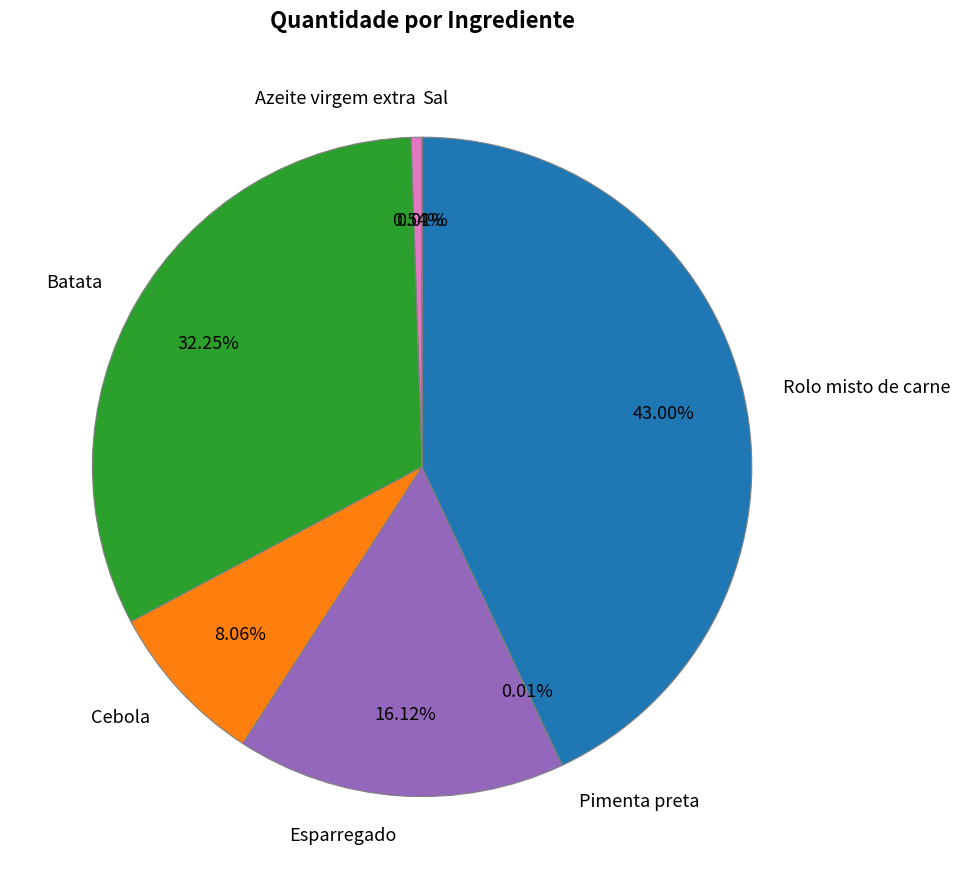

Is there any slice that represents more than half of the pie?

No